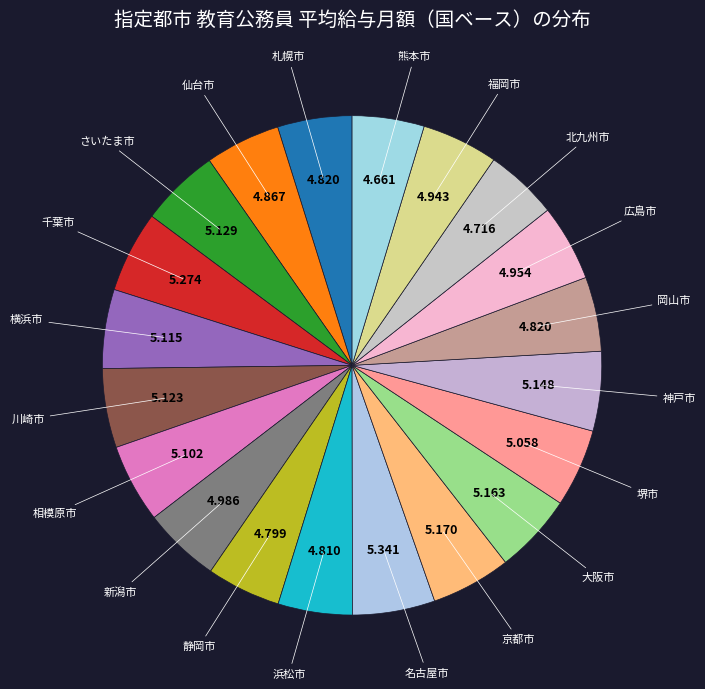

Is there a majority slice in this chart?

No